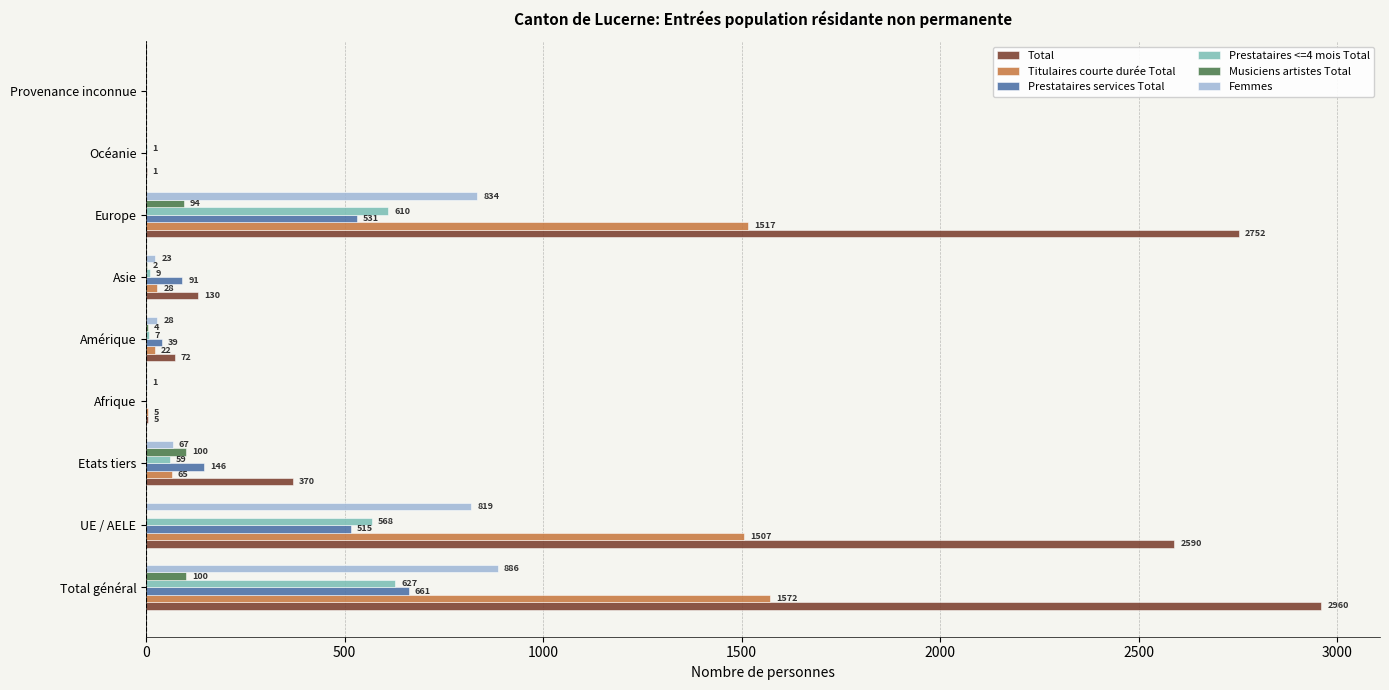

What is the average value of the Total series?

987